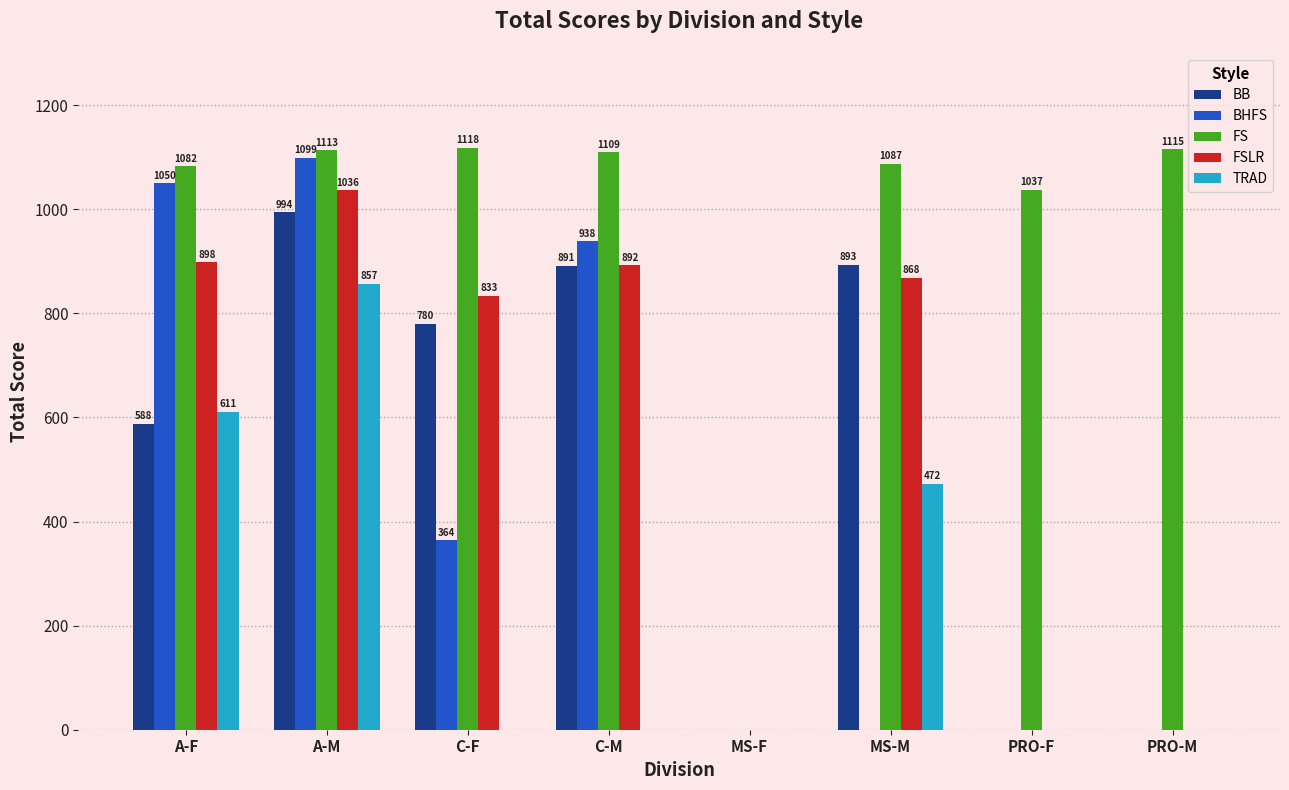

What is the average value of the BHFS series?

431